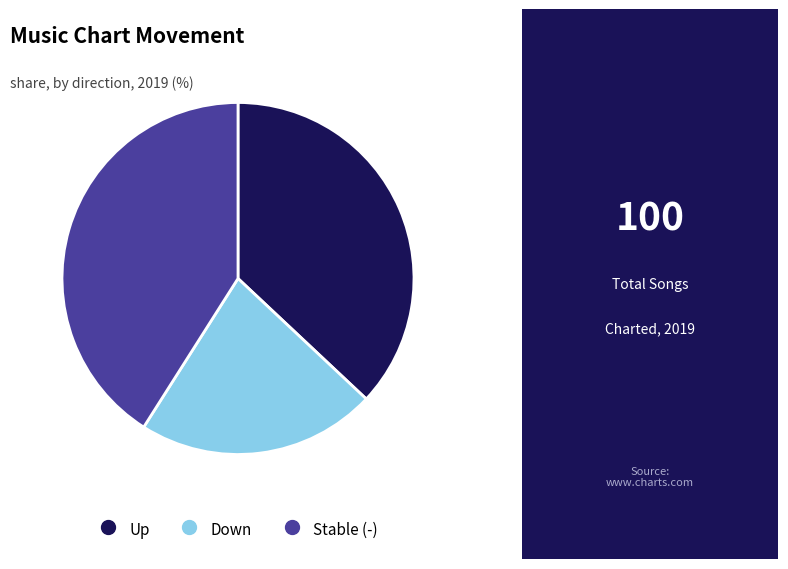

Is there any slice that represents more than half of the pie?

No